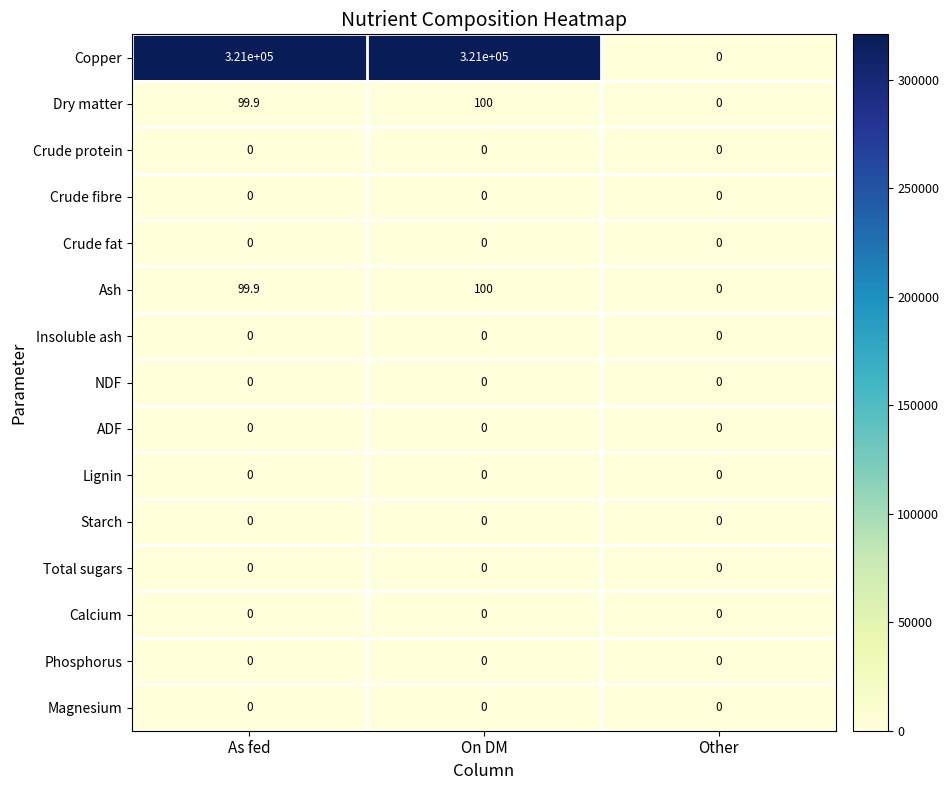

What is the total value across all series at On DM?

321200.0